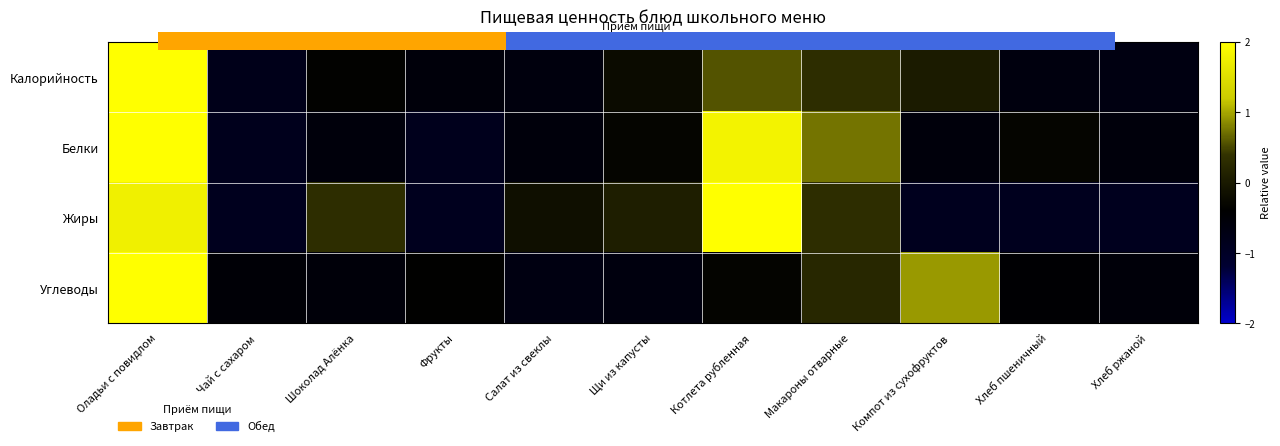

Rank the series at Хлеб пшеничный from lowest to highest value.

Жиры, Калорийность, Углеводы, Белки